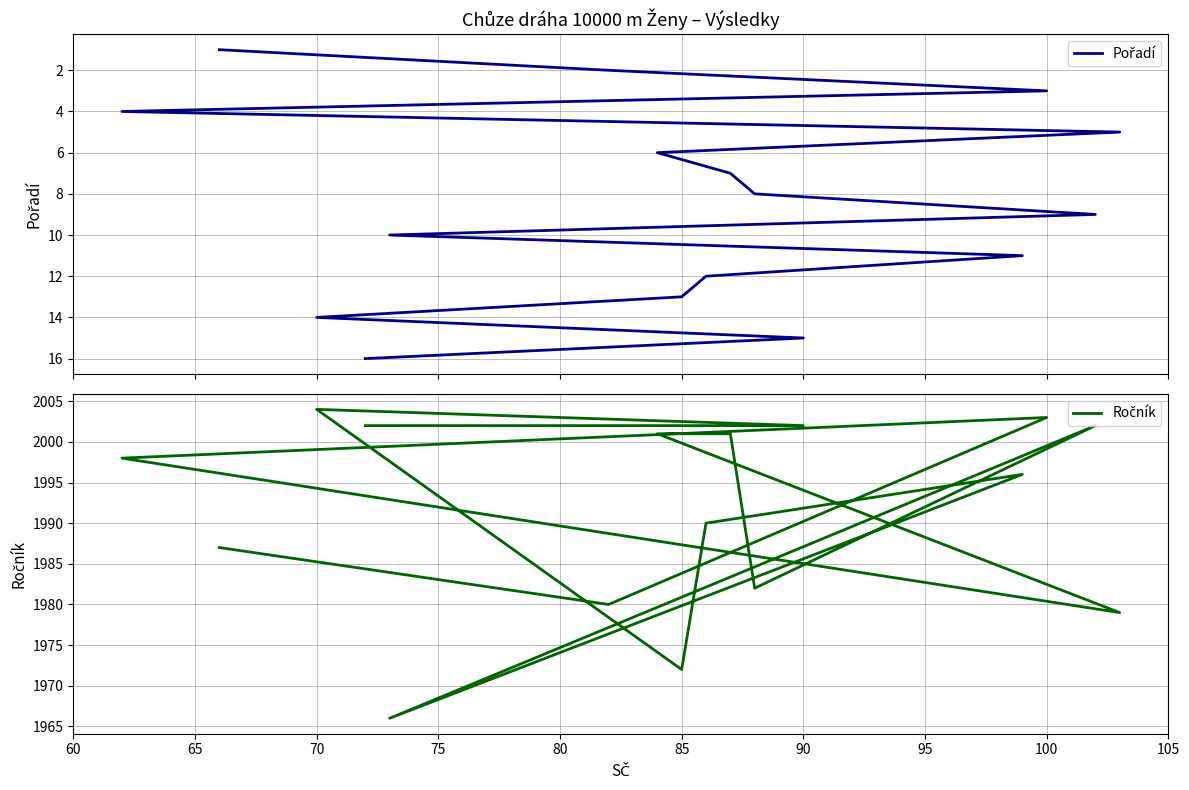

What is the label of the 8th point from the right?

100